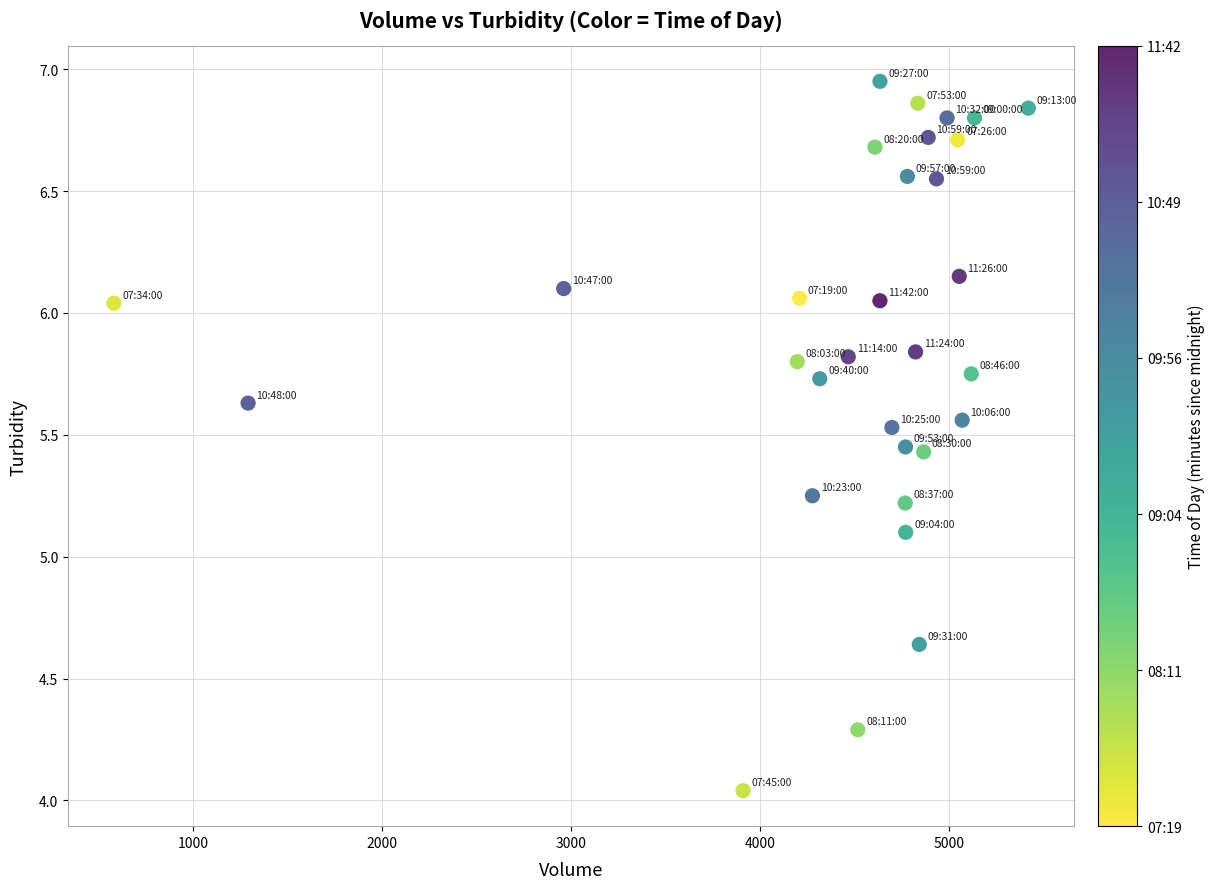

What is the range of X values (max minus min)?

4834.1